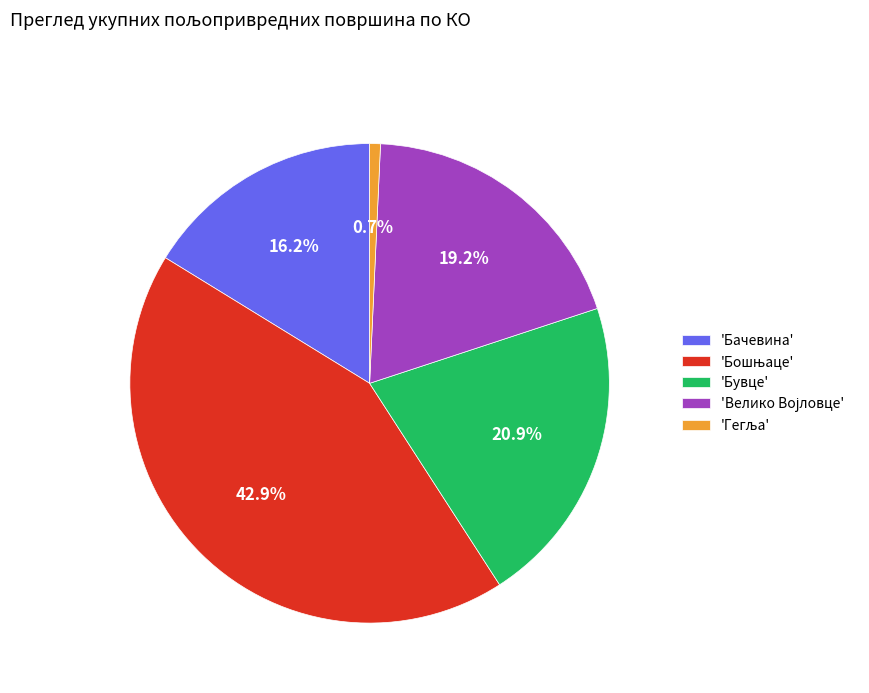

Which has a higher value, 'Бувце' or 'Бачевина'?

'Бувце'